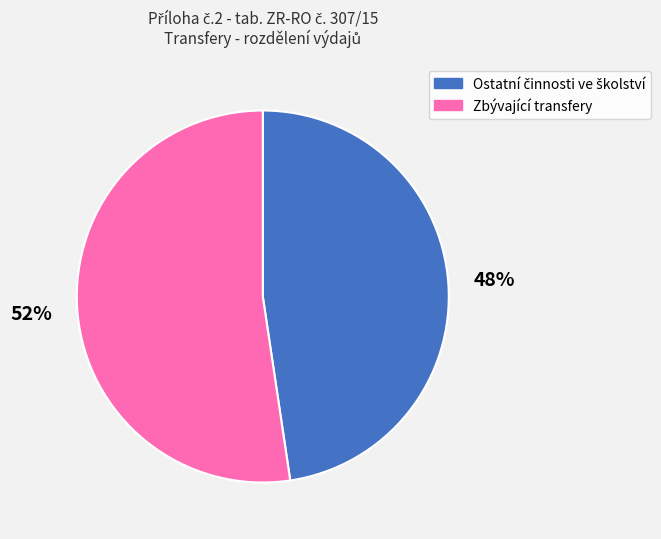

To the nearest percent, what is the average slice percentage?

50%